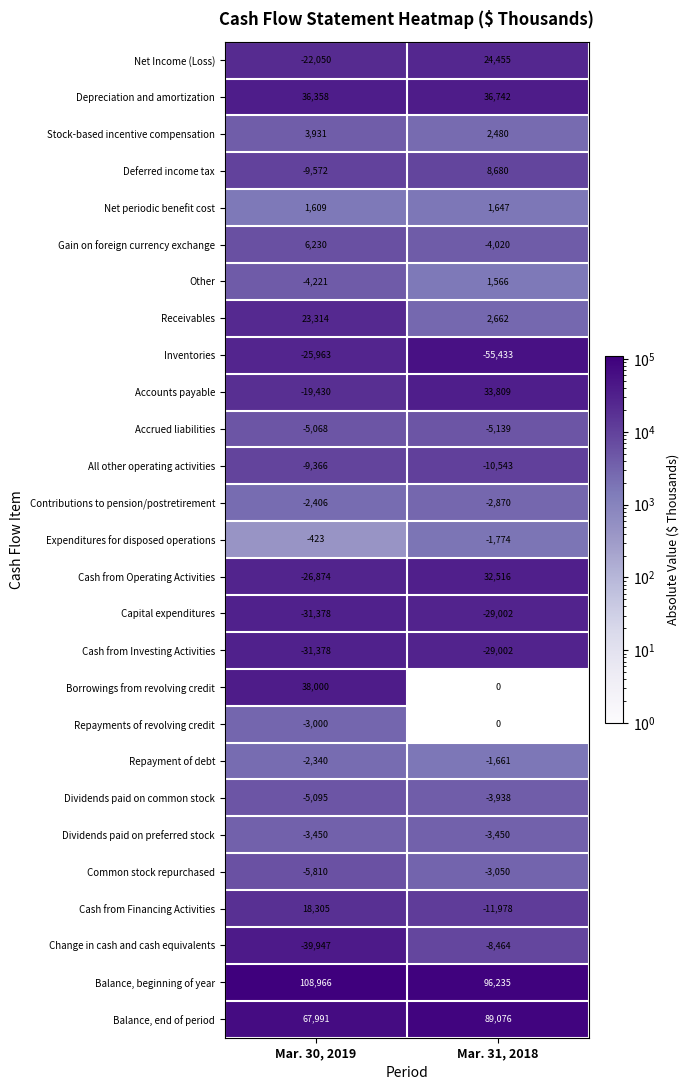

Is it true that Depreciation and amortization equals 36358 at Mar. 30, 2019?

True